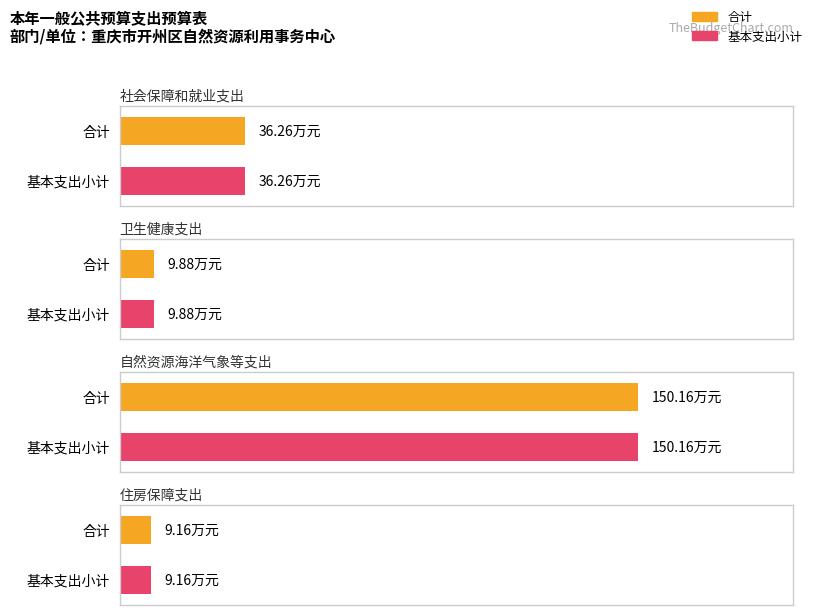

At which category is the sum across all series the highest?

自然资源海洋气象等支出